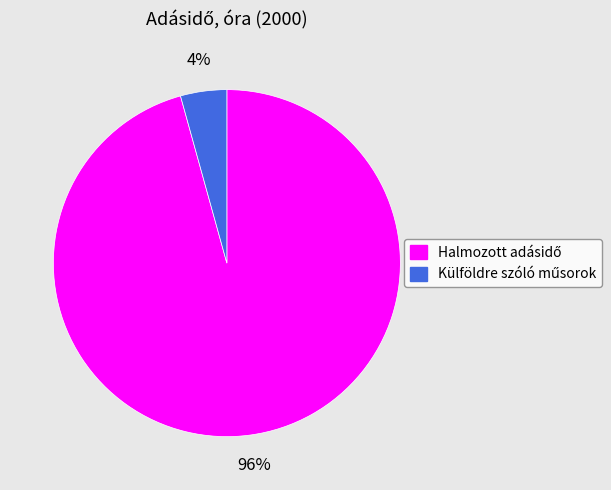

To the nearest percent, what is the average slice percentage?

50%